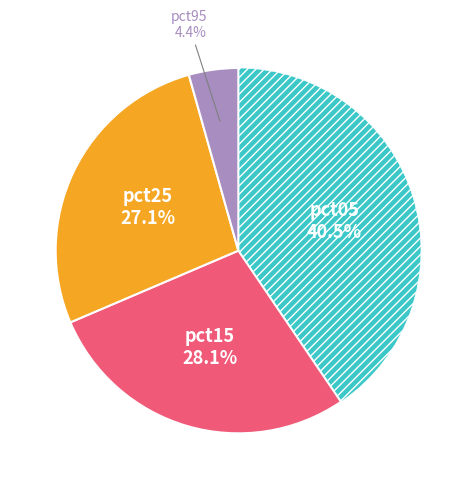

Is there a majority slice in this chart?

No